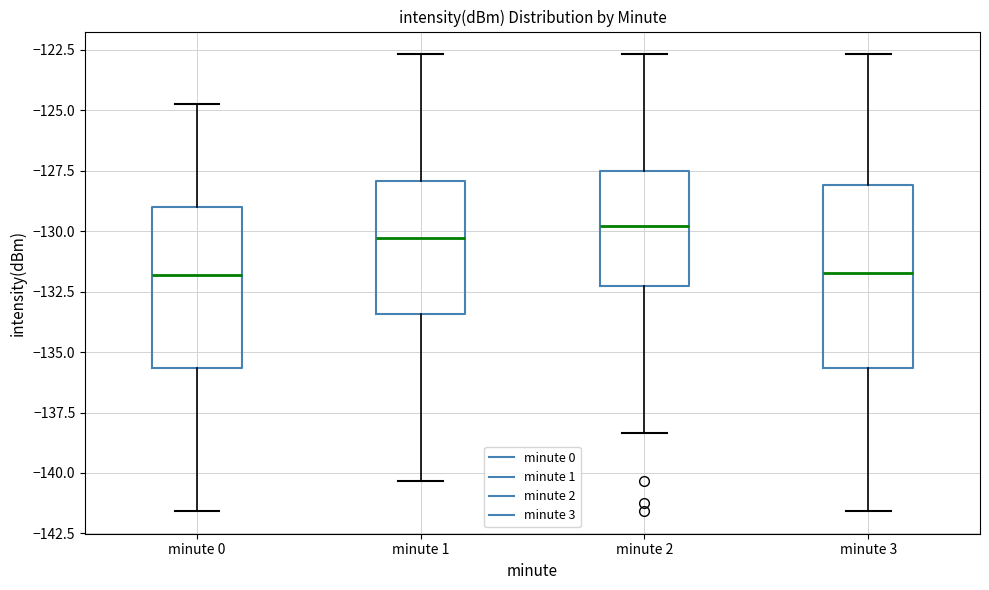

Which box is the tallest, from its lower edge to its upper edge?

minute 3